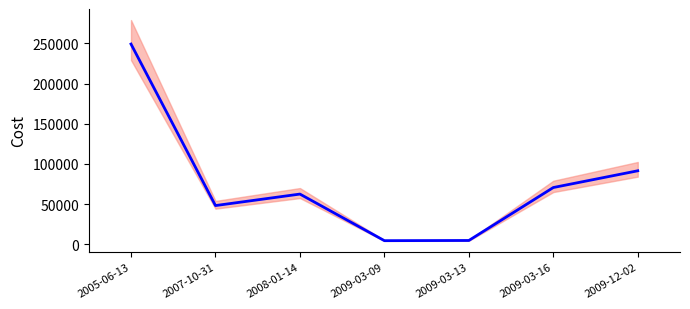

The chart shows a value of 112148 at 2008-01-14. True or false?

False